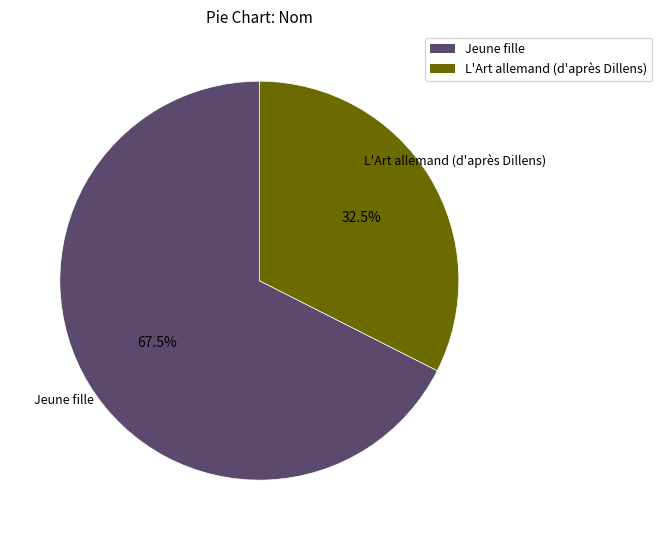

To the nearest percent, what is the average slice percentage?

50%